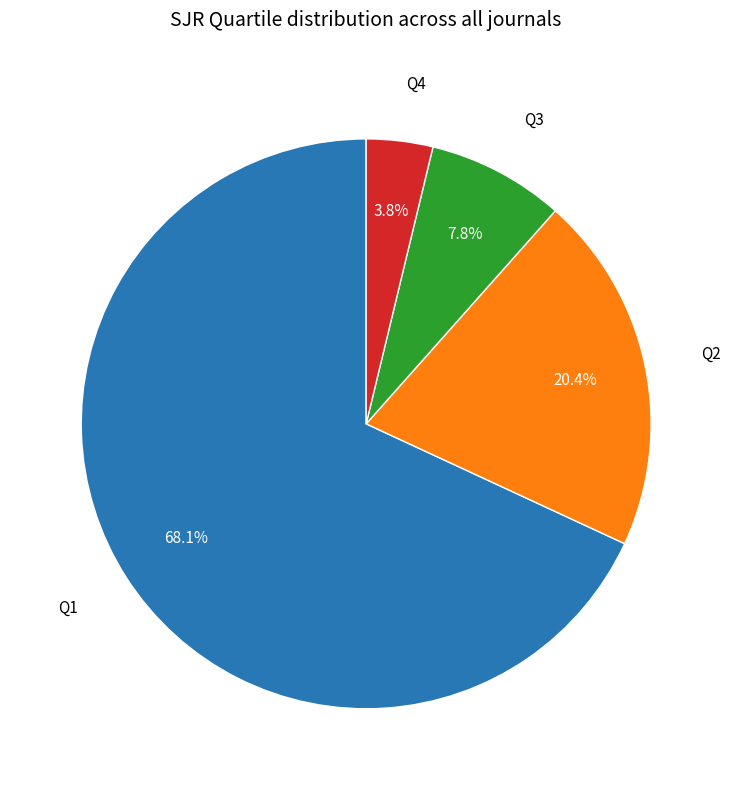

Is there any slice that represents more than half of the pie?

Yes